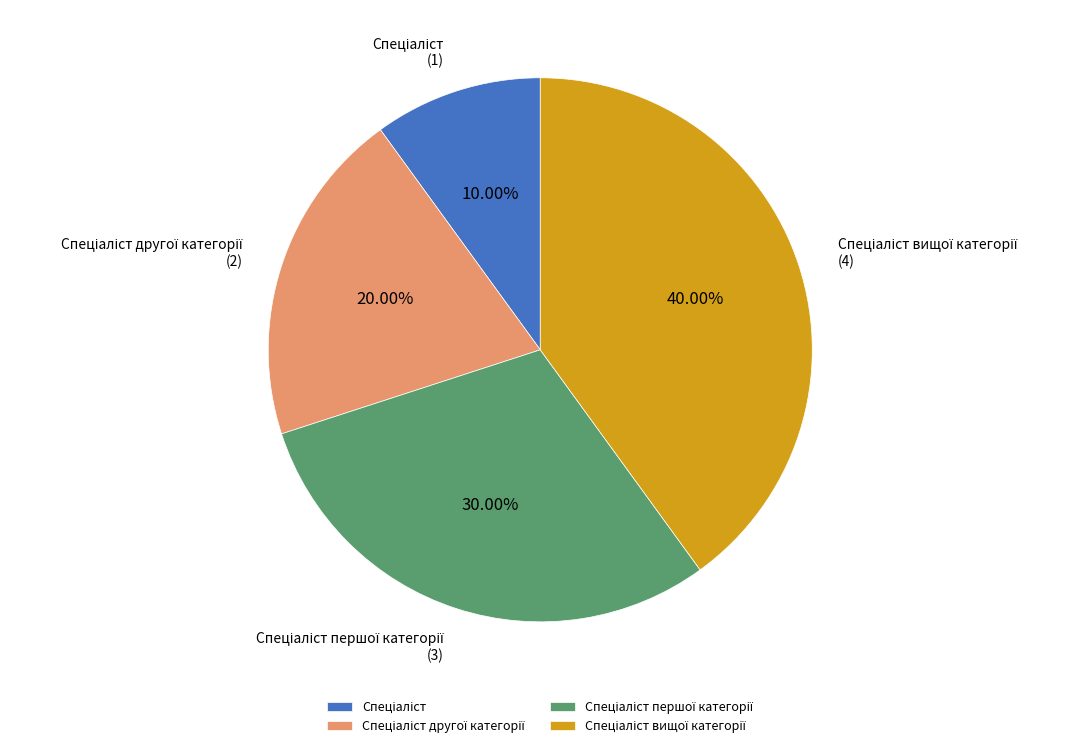

Does any single category account for the majority?

No